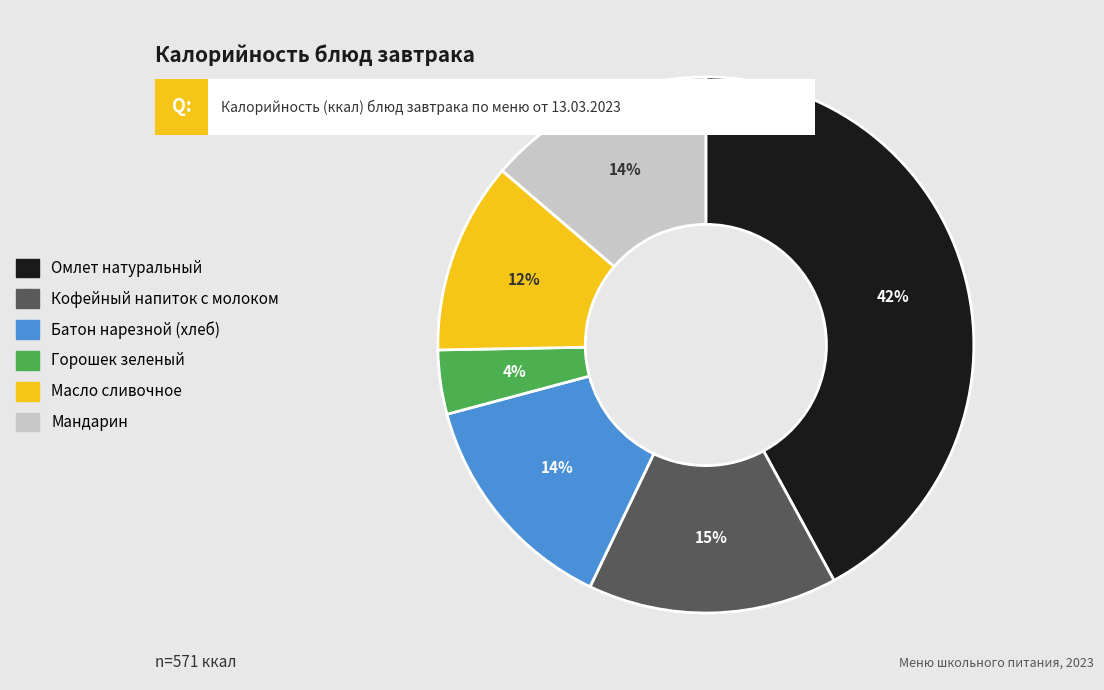

Which slice is the smallest?

Горошек зеленый